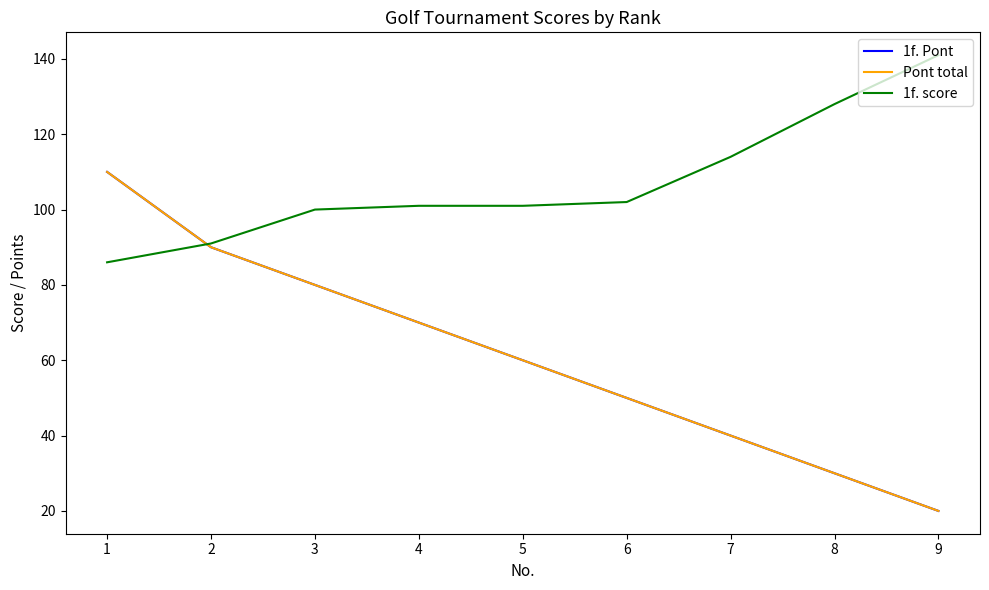

Does the chart display data point markers on the line(s)?

No